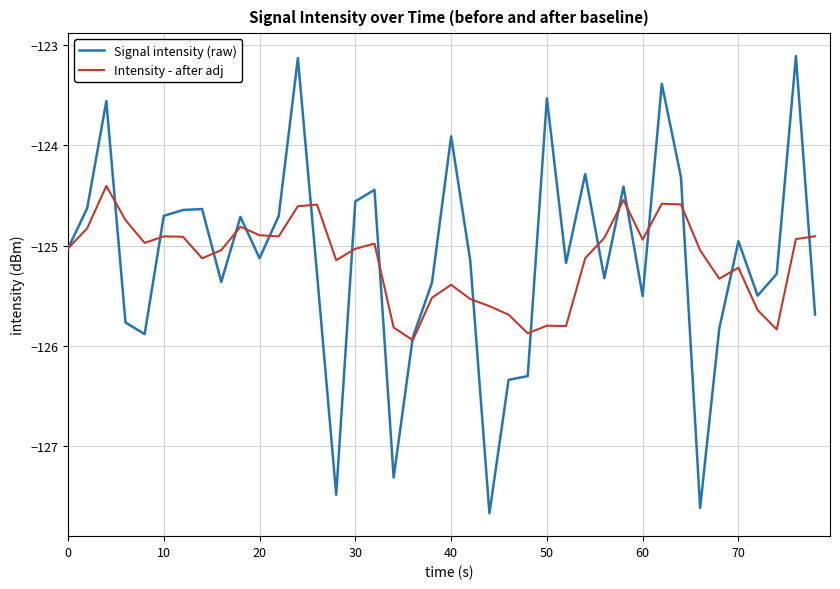

What is the difference between the maximum and second lowest values in the Signal intensity (raw) series?

4.5